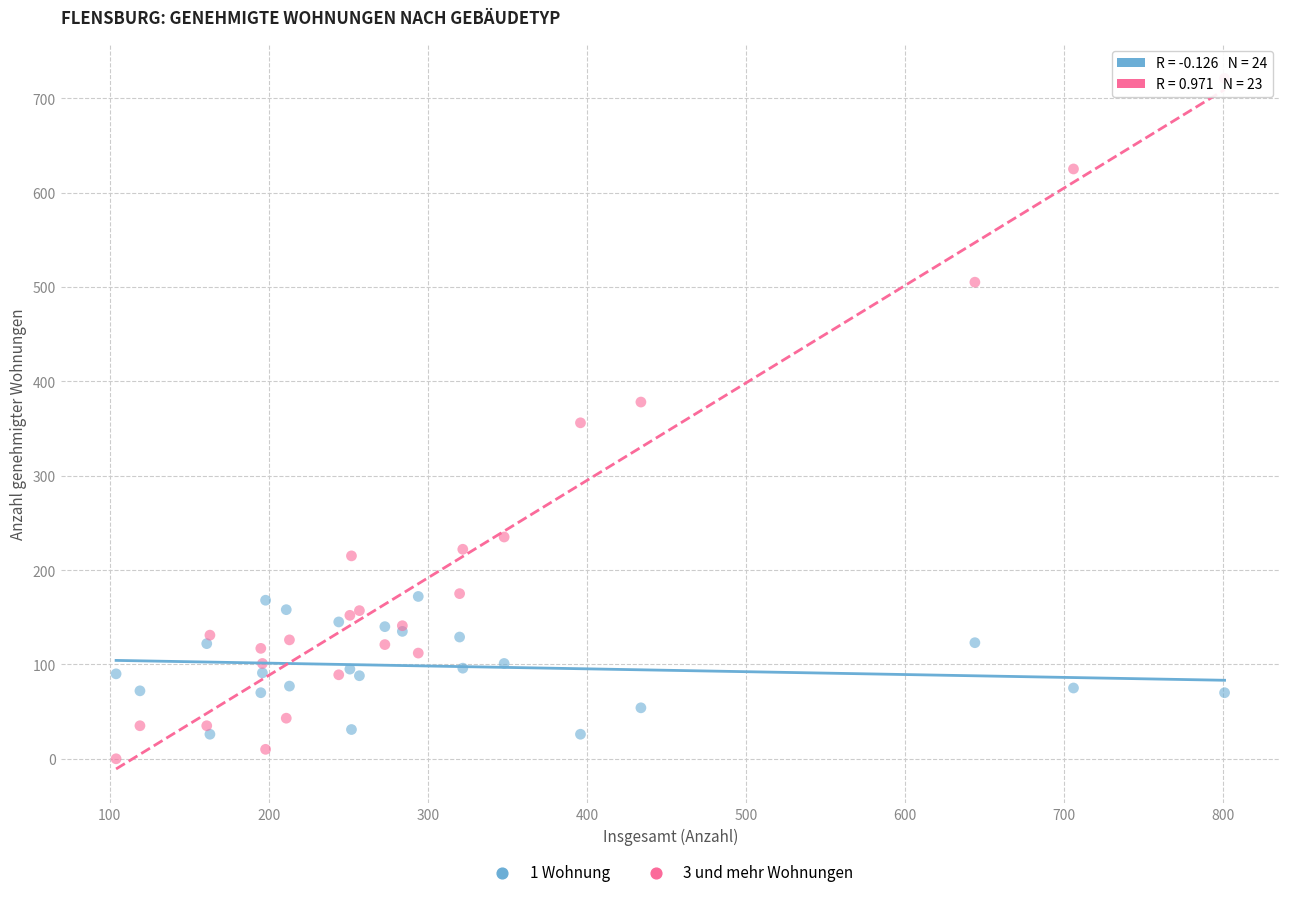

Which series reaches the minimum Y coordinate?

3 und mehr Wohnungen